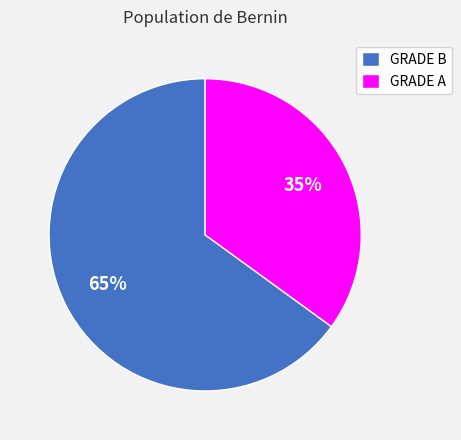

True or false: GRADE A accounts for 35% of the total.

True